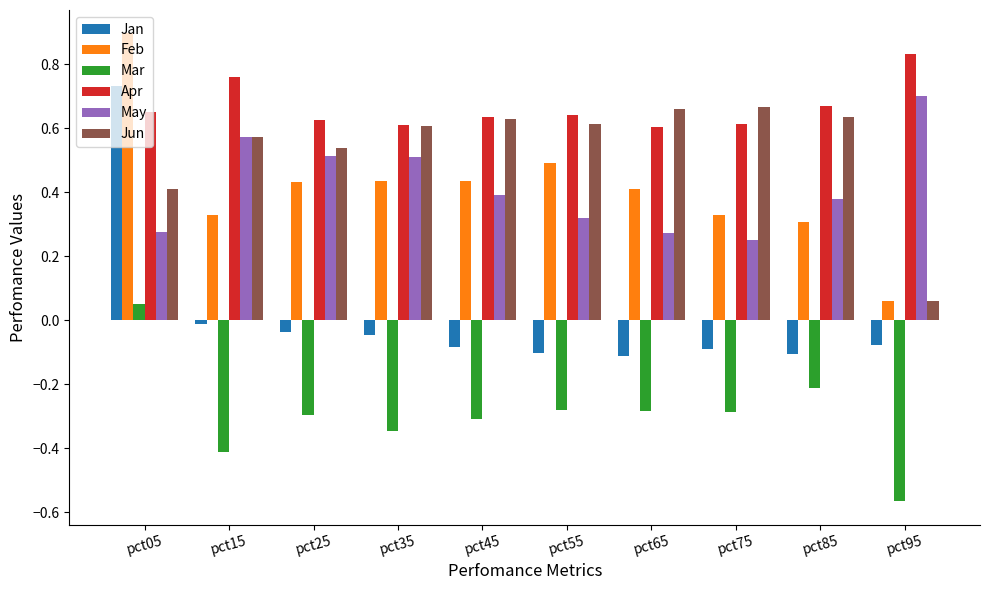

Which series has the largest total across all categories?

Apr